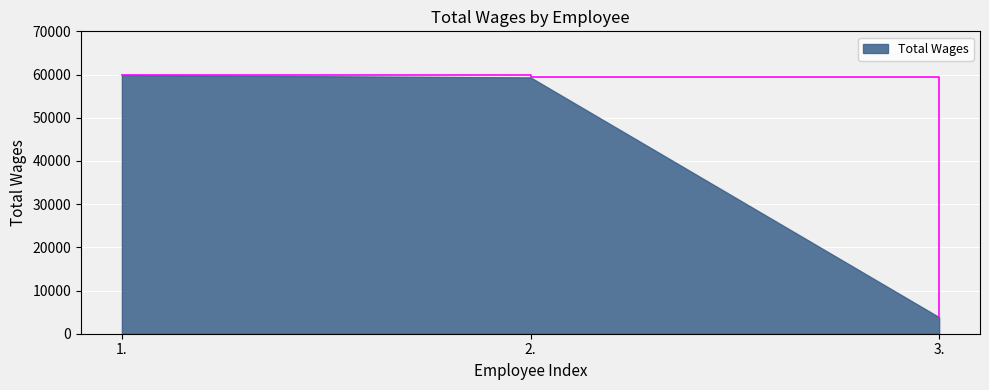

Does the chart display data point markers on the line(s)?

No